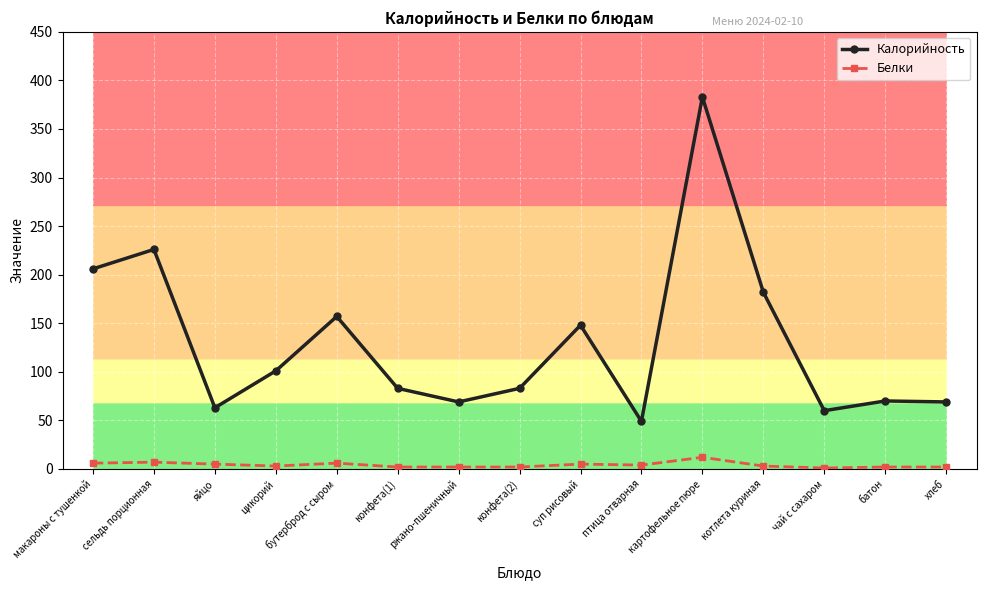

What position from the right is котлета куриная?

4